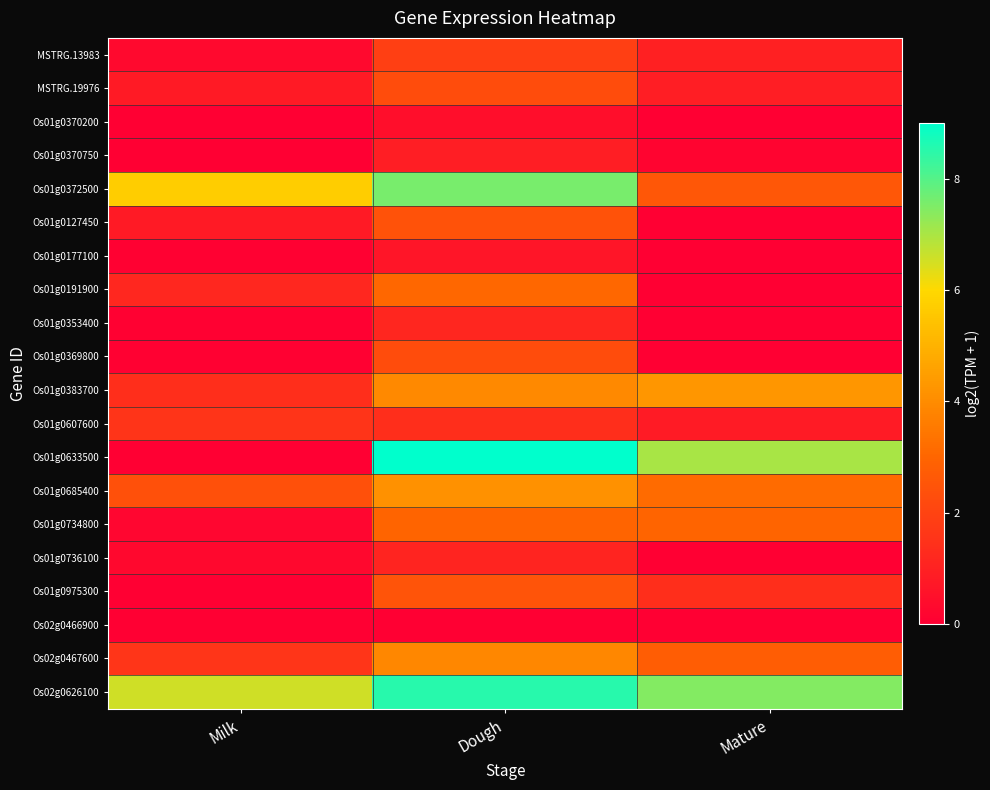

Reading left to right, transcribe all the data shown in this chart.

MSTRG.13983: Milk=0.3	Dough=1.9	Mature=1.0
MSTRG.19976: Milk=0.8	Dough=2.3	Mature=0.9
Os01g0370200: Milk=0.0	Dough=0.4	Mature=0.0
Os01g0370750: Milk=0.0	Dough=0.9	Mature=0.2
Os01g0372500: Milk=5.7	Dough=7.6	Mature=2.6
Os01g0127450: Milk=0.8	Dough=2.4	Mature=0.0
Os01g0177100: Milk=0.0	Dough=0.6	Mature=0.0
Os01g0191900: Milk=1.2	Dough=3.0	Mature=0.0
Os01g0353400: Milk=0.1	Dough=1.1	Mature=0.0
Os01g0369800: Milk=0.1	Dough=2.3	Mature=0.0
Os01g0383700: Milk=1.4	Dough=3.9	Mature=4.3
Os01g0607600: Milk=1.5	Dough=1.4	Mature=0.8
Os01g0633500: Milk=0.0	Dough=9.0	Mature=7.0
Os01g0685400: Milk=2.4	Dough=4.1	Mature=3.1
Os01g0734800: Milk=0.2	Dough=3.0	Mature=3.0
Os01g0736100: Milk=0.3	Dough=1.1	Mature=0.0
Os01g0975300: Milk=0.0	Dough=2.5	Mature=1.4
Os02g0466900: Milk=0.0	Dough=0.0	Mature=0.0
Os02g0467600: Milk=1.6	Dough=3.9	Mature=2.8
Os02g0626100: Milk=6.6	Dough=8.5	Mature=7.4